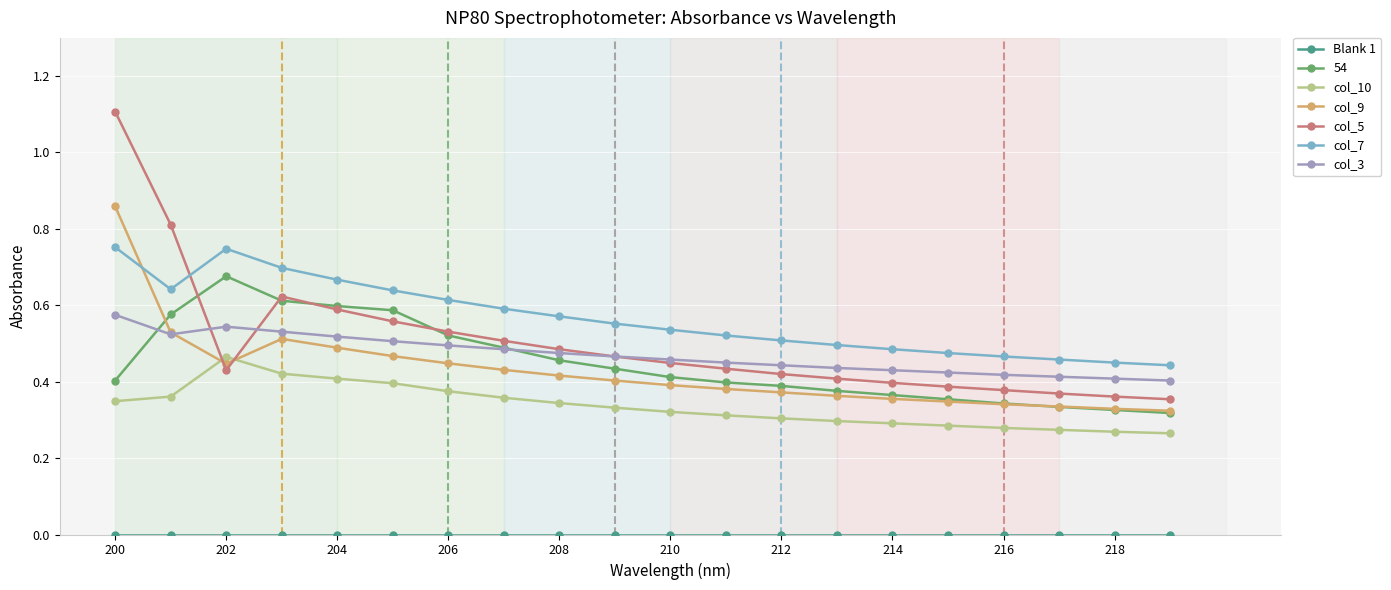

How many intersections are there between col_10 and col_5?

2